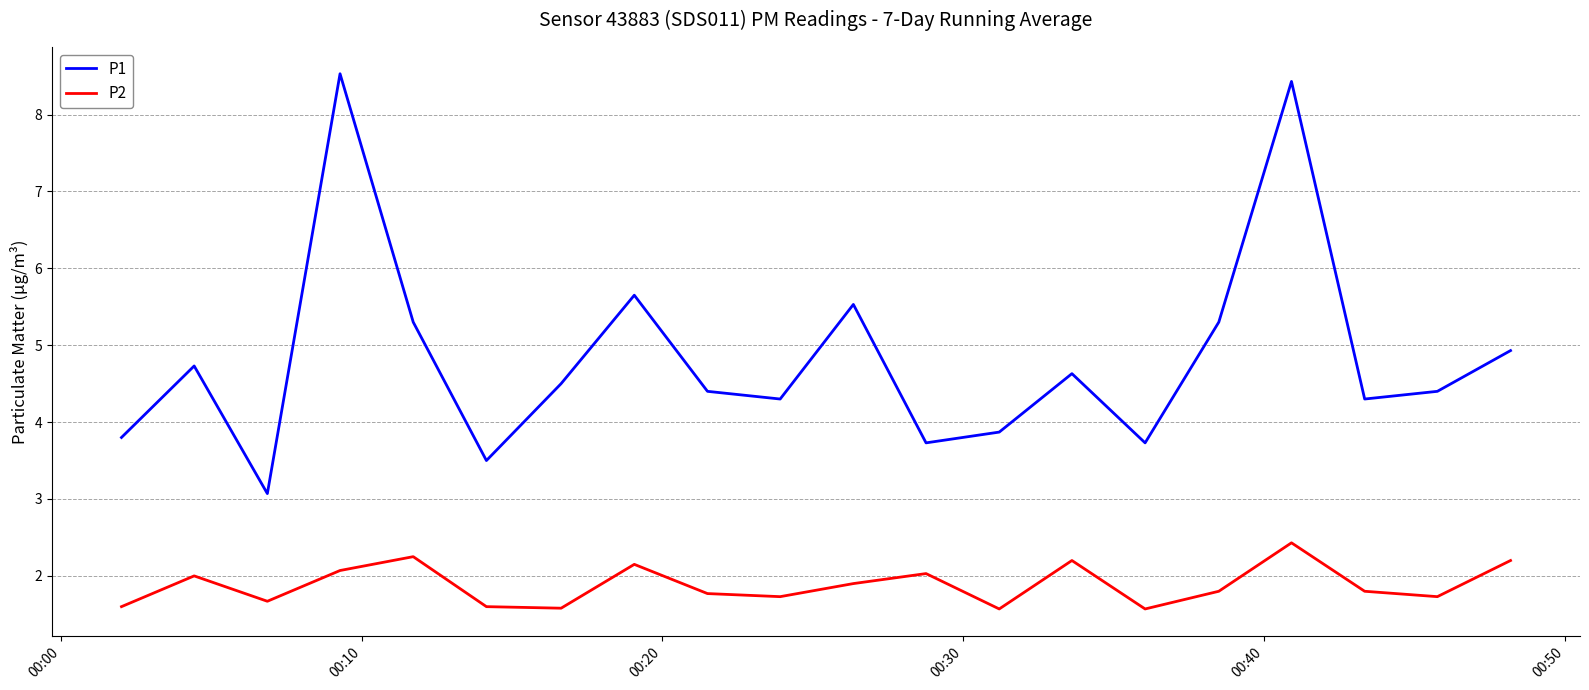

How many lines are shown in the chart?

2